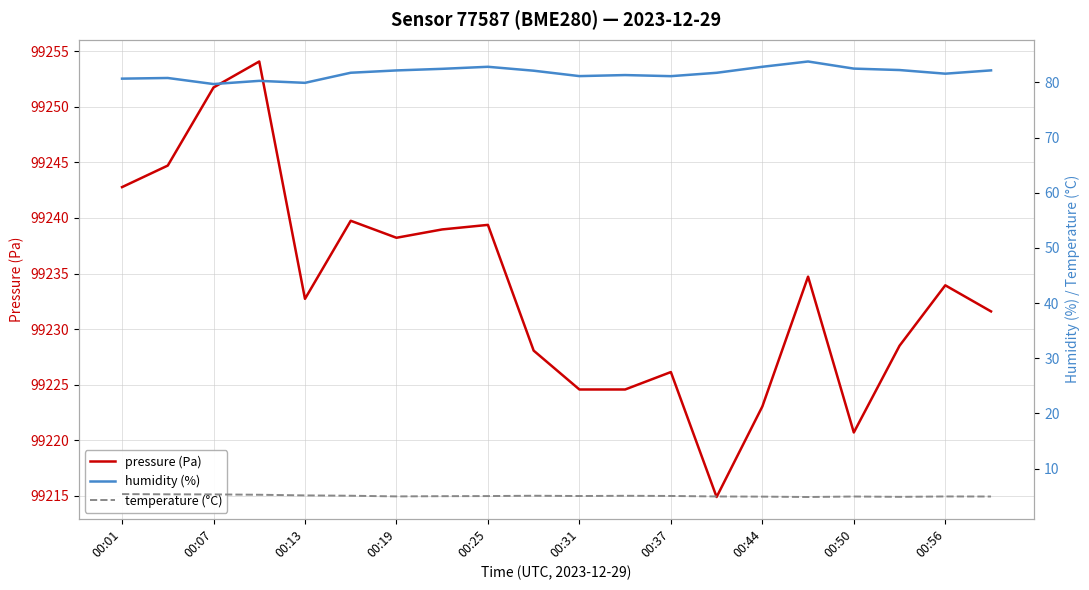

Reading right to left, transcribe all the data shown in this chart.

pressure (Pa): 99231.6	99233.9	99228.5	99220.7	99234.7	99223.0	99214.9	99226.1	99224.6	99224.6	99228.1	99239.4	99239.0	99238.2	99239.8	99232.7	99254.1	99251.8	99244.7	99242.8
humidity (%): 82.2	81.6	82.2	82.5	83.8	82.8	81.8	81.1	81.3	81.2	82.1	82.8	82.5	82.2	81.8	79.9	80.3	79.7	80.8	80.7
temperature (°C): 4.9	4.9	4.9	4.9	4.8	4.9	4.9	5.0	5.1	5.0	5.1	5.0	5.0	5.0	5.1	5.1	5.2	5.3	5.3	5.4